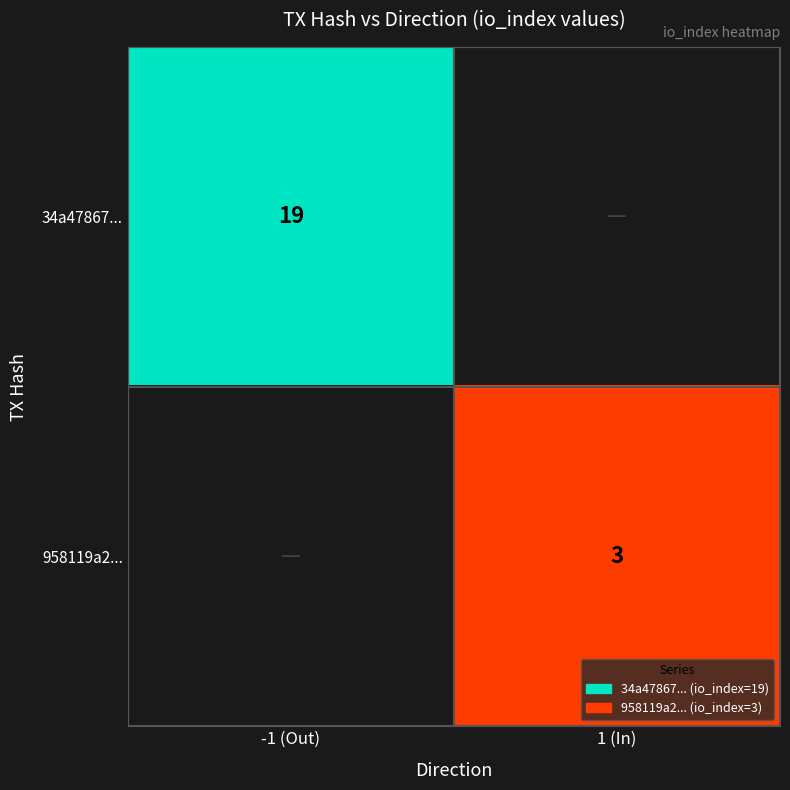

Is the value of 34a47867... at -1 (Out) greater than the value of 958119a2... at 1 (In)?

Yes